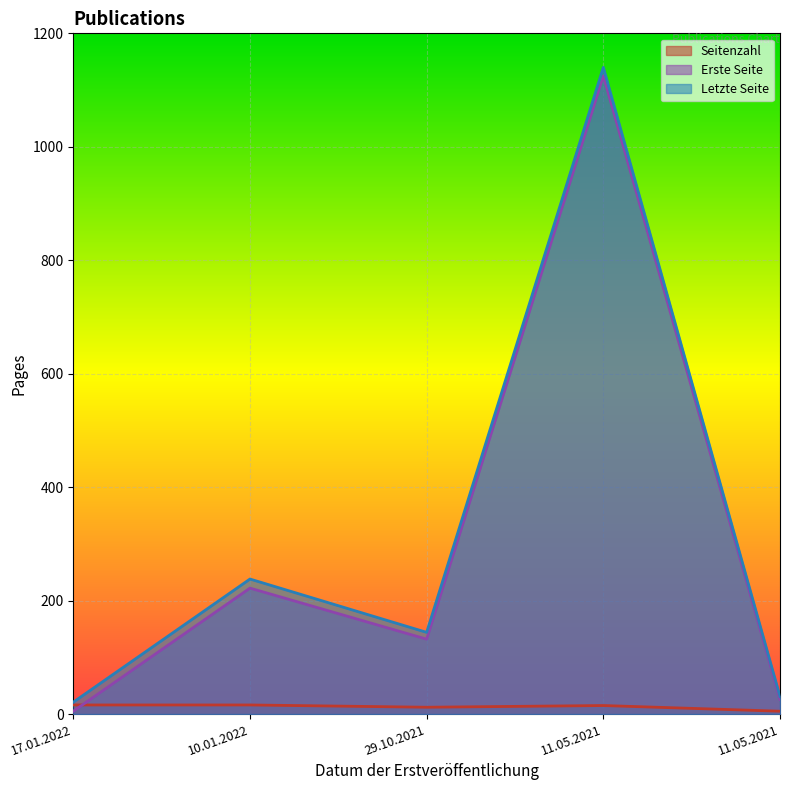

True or false: Seitenzahl has a value of 16 at 10.01.2022.

True